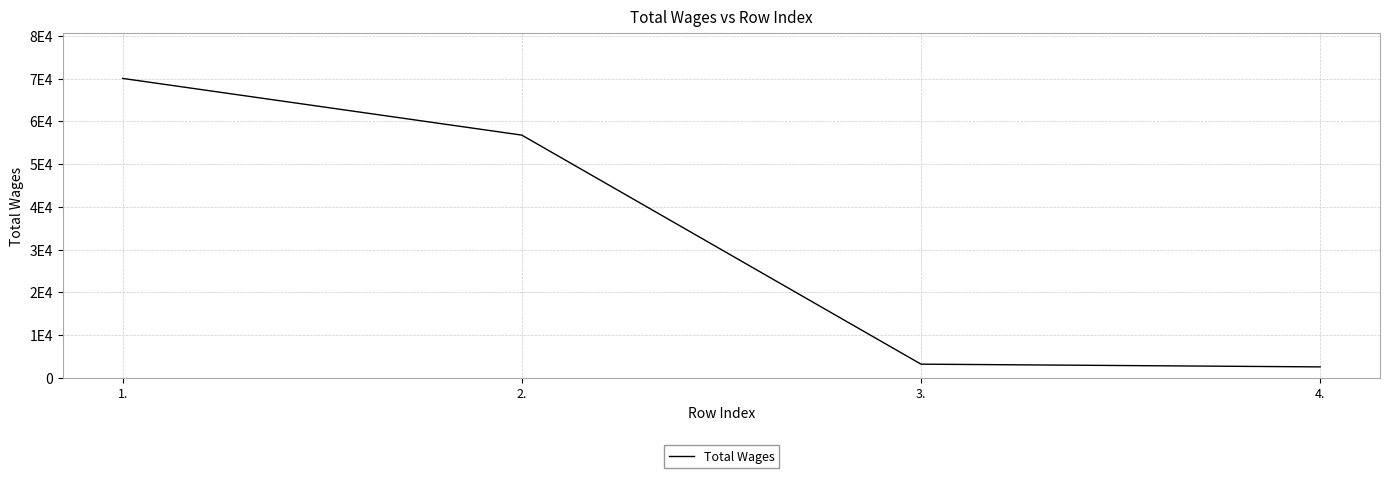

Rank the categories by value from lowest to highest.

4., 3., 2., 1.